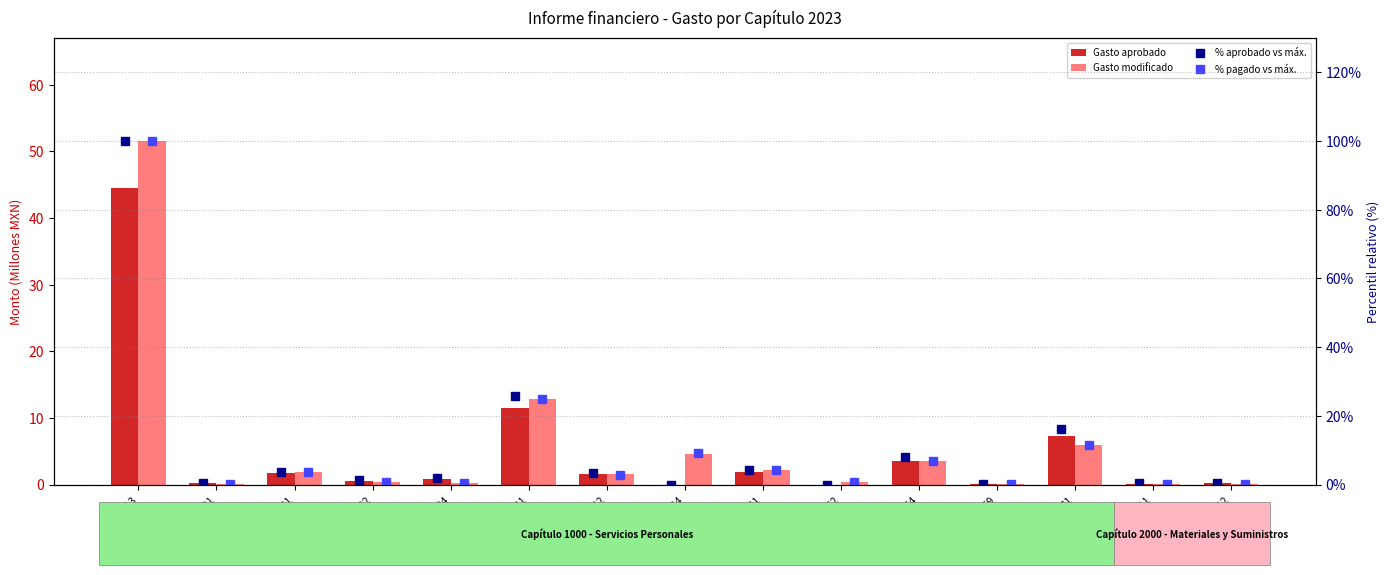

What is the greatest value displayed?

100.0